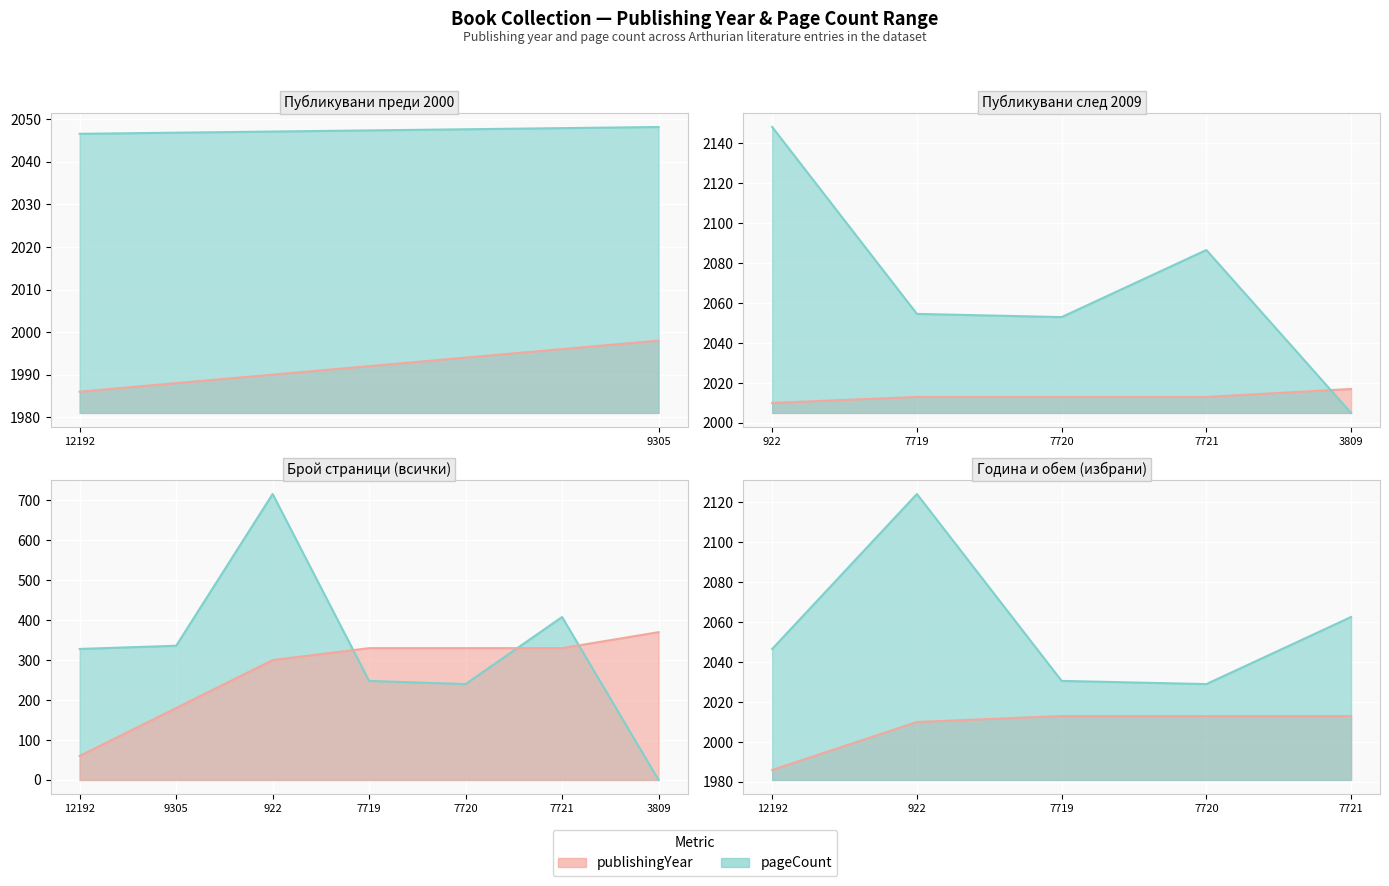

Is the value of publishingYear at 7720 greater than the value of pageCount at 7720?

Yes